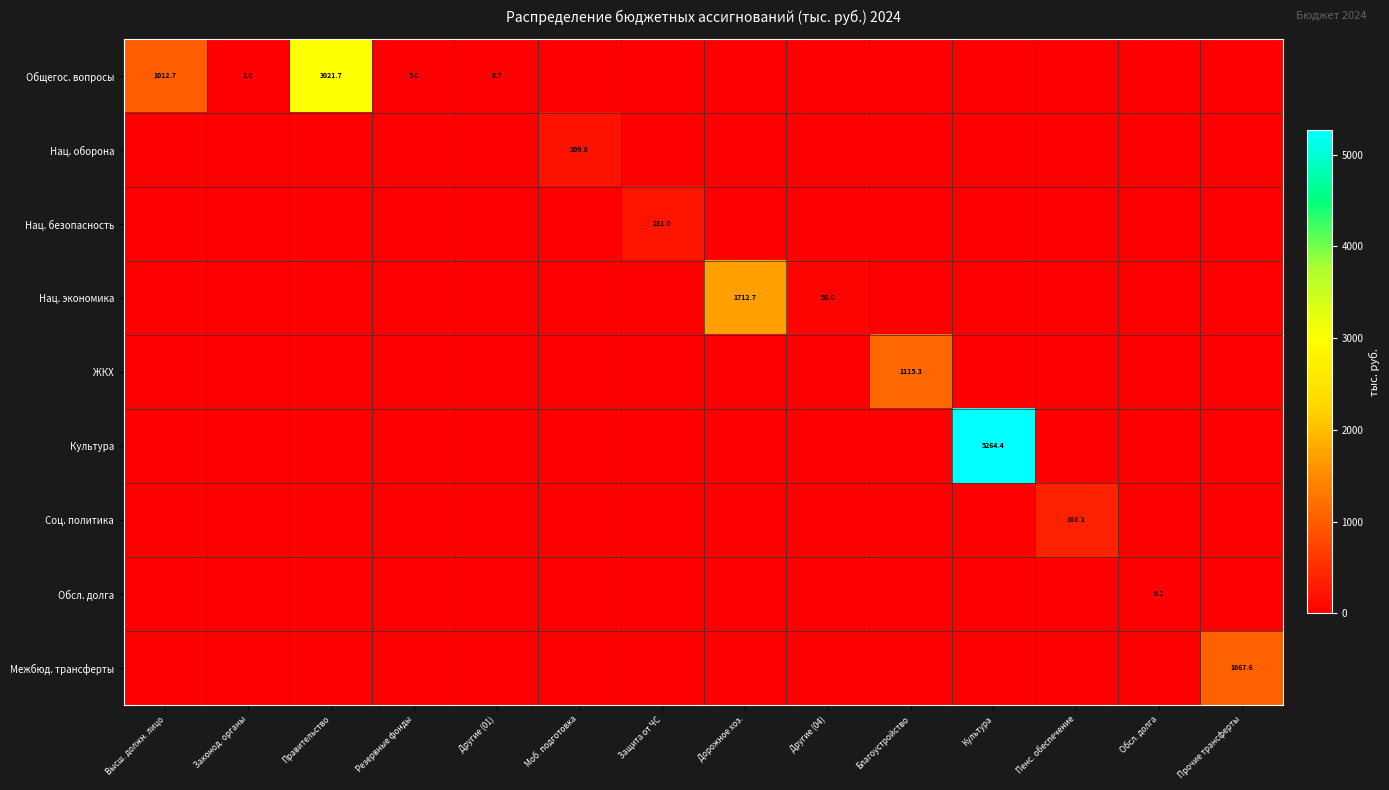

Is it true that Общегос. вопросы equals 2.0 at Резервные фонды?

False